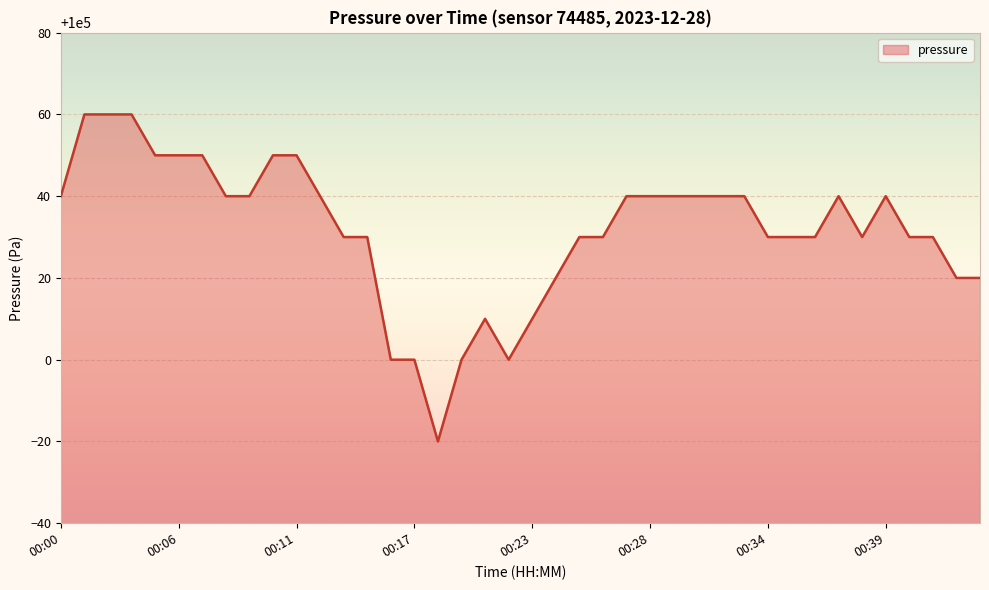

What is the greatest value displayed?

100060